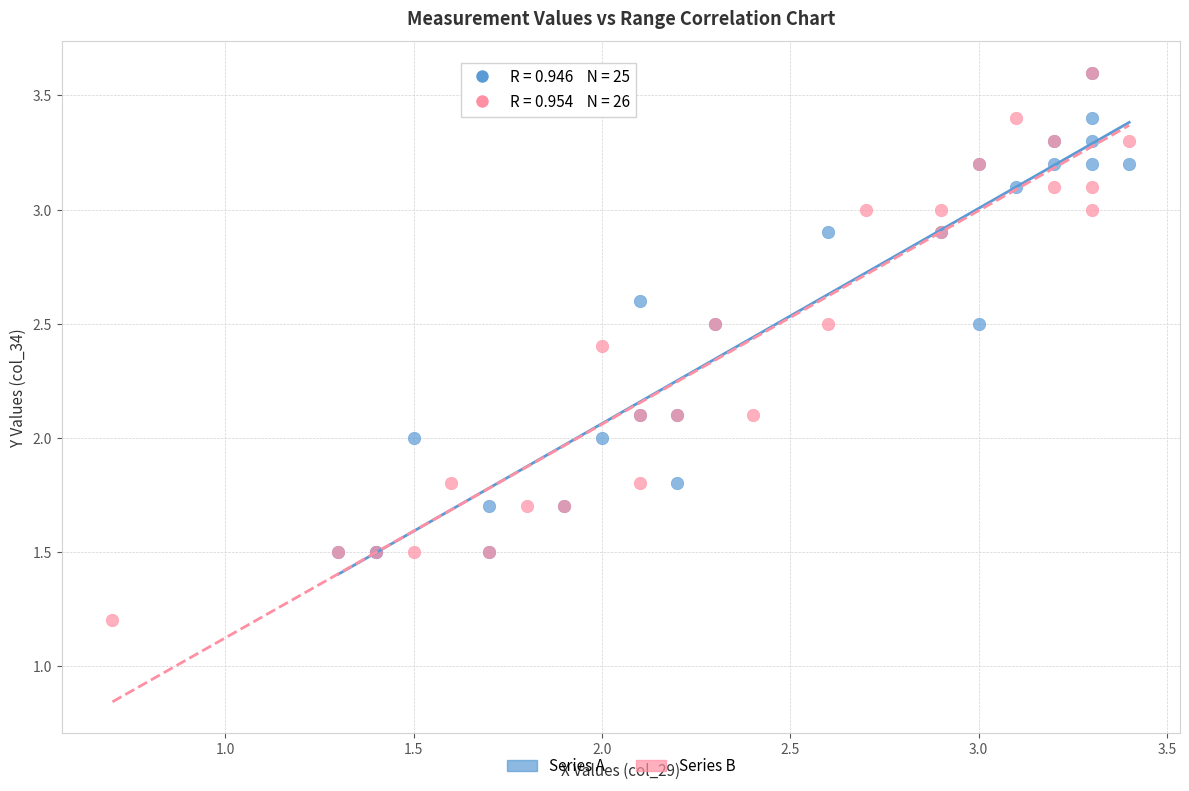

Which series has the widest spread of Y values?

Series B